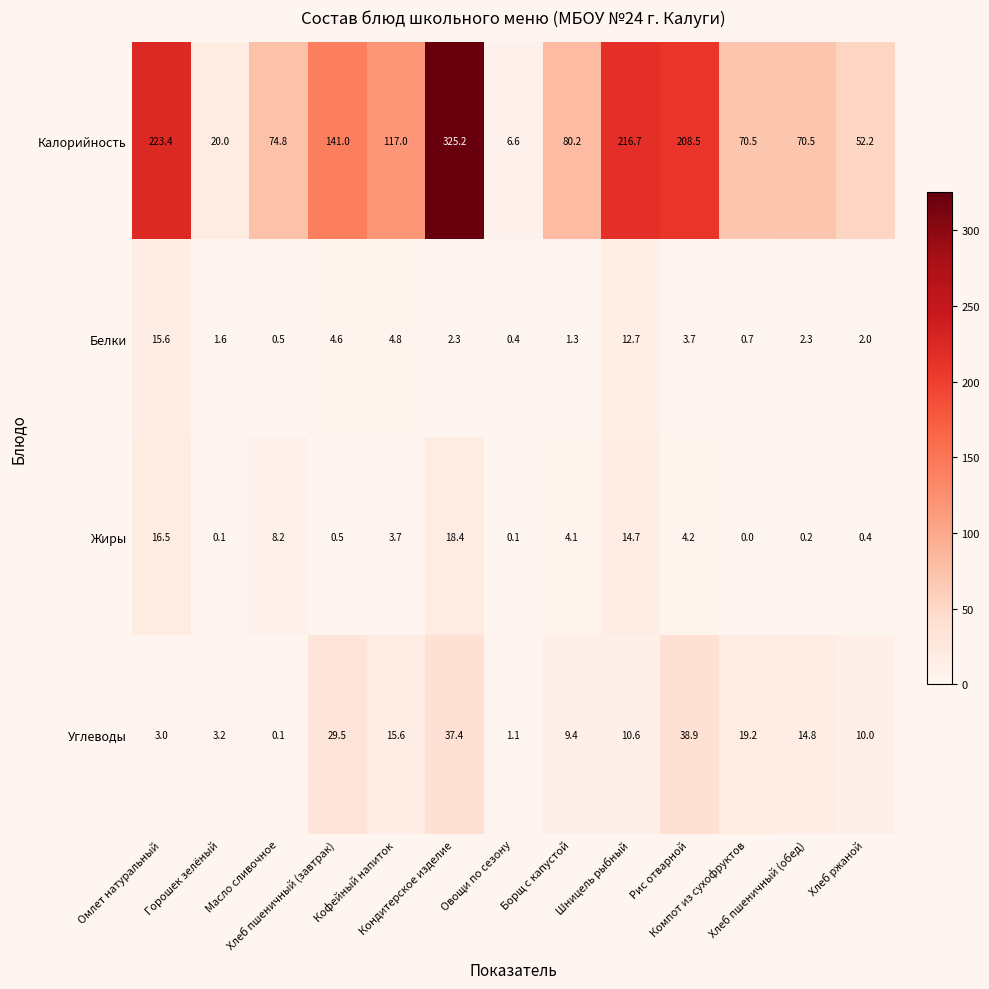

How many categories are shown in the chart?

13